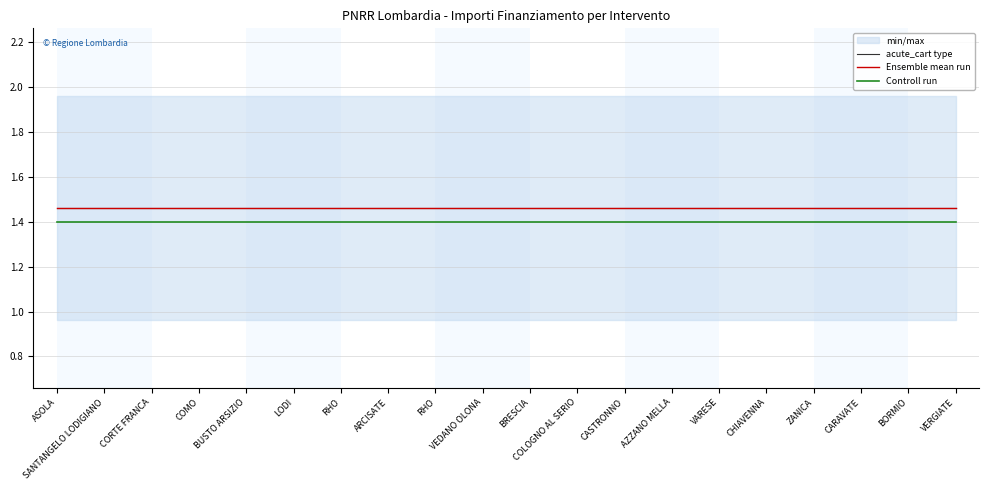

How many lines are shown in the chart?

3